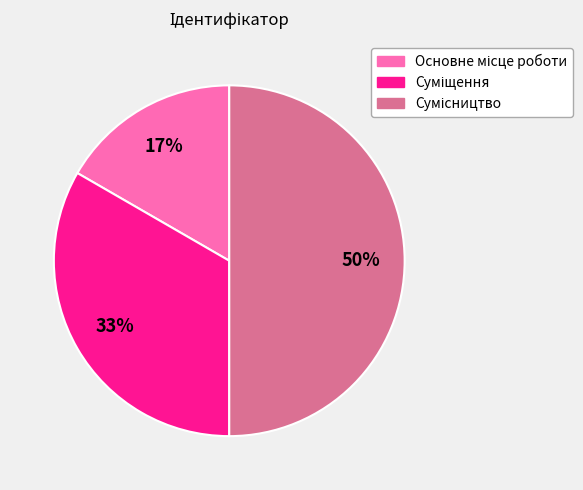

To the nearest percent, what is the difference between the largest and smallest slice percentages?

33%